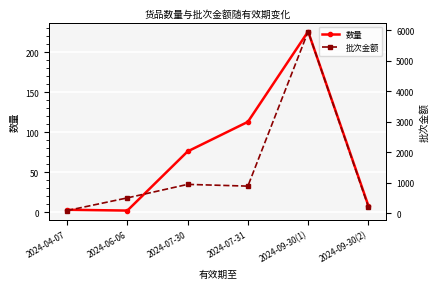

At which label does 批次金额 reach its minimum?

2024-04-07